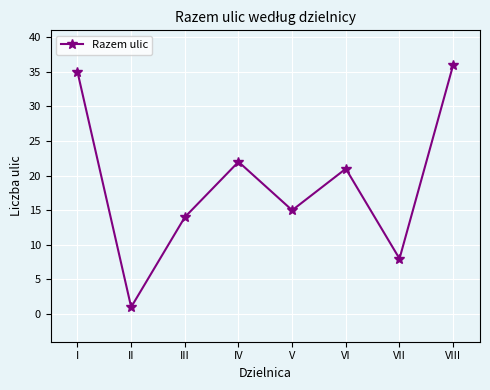

True or false: the data has more than 0 interior local peaks.

True